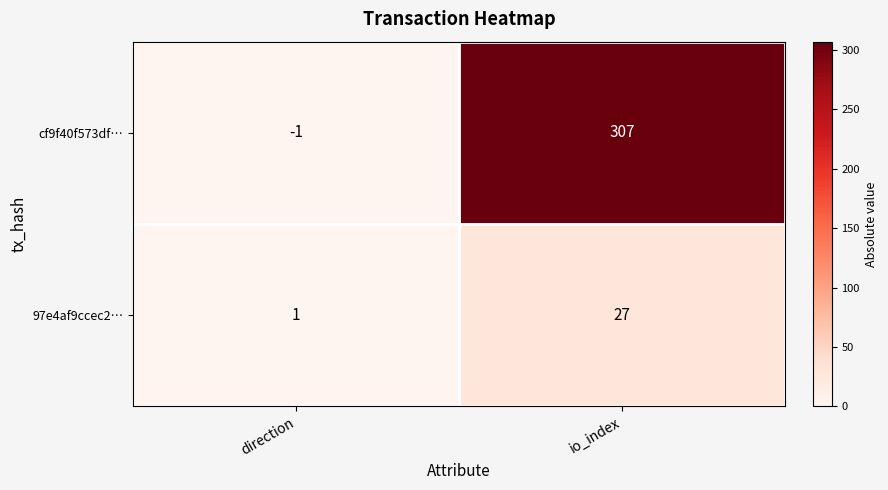

What is the difference between the highest and lowest values at io_index?

280